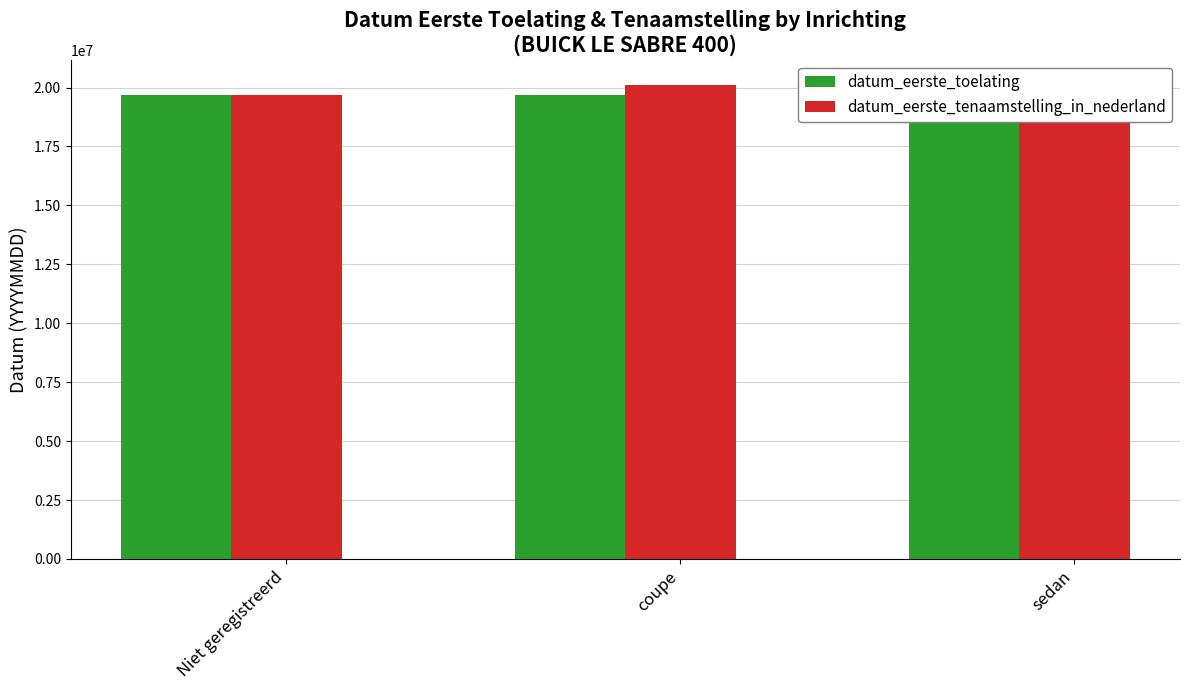

What is the minimum value shown in the chart?

19660701.0